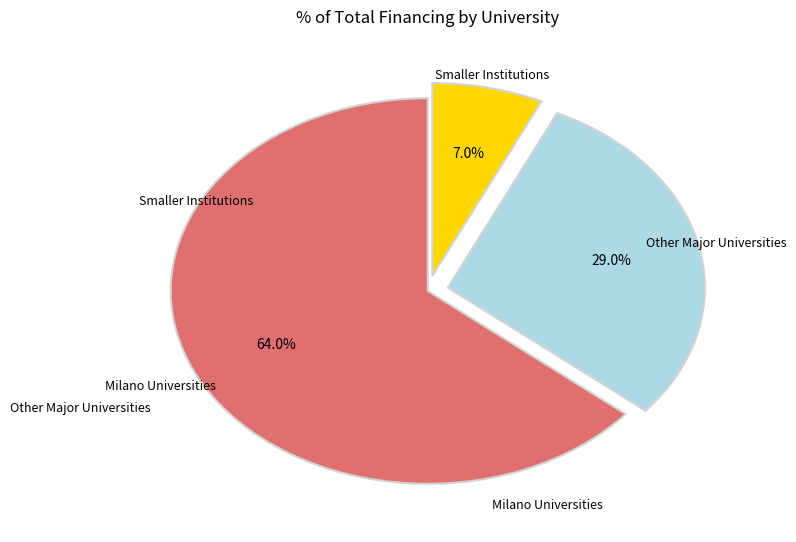

Is there a majority slice in this chart?

Yes